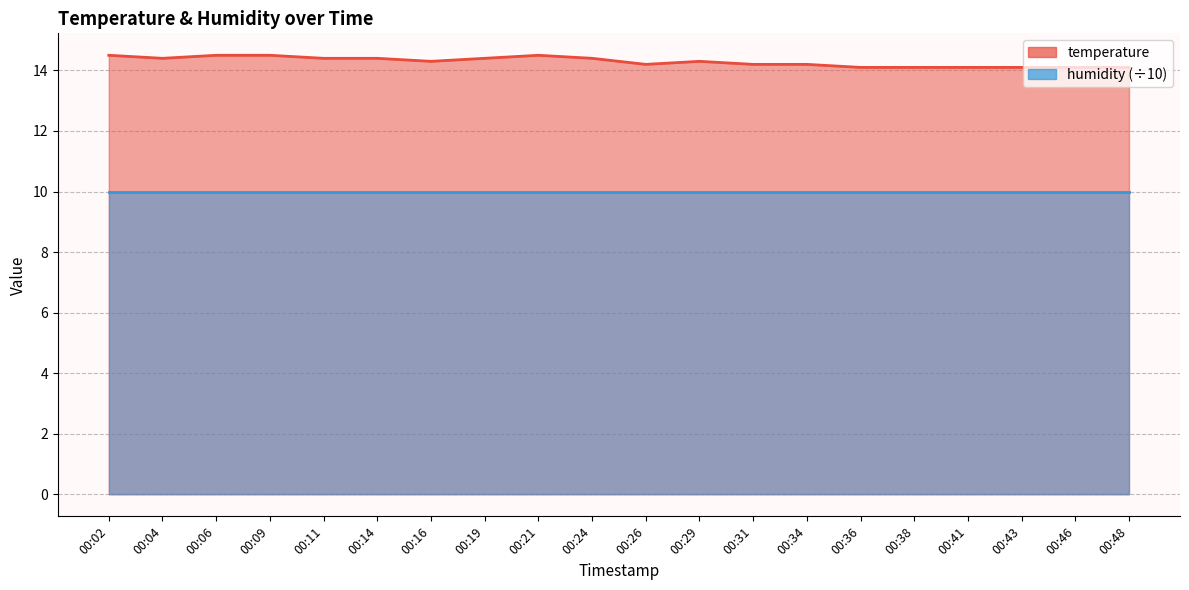

Reading right to left, list all the values displayed in this chart.

14.1	14.1	14.1	14.1	14.1	14.1	14.2	14.2	14.3	14.2	14.4	14.5	14.4	14.3	14.4	14.4	14.5	14.5	14.4	14.5